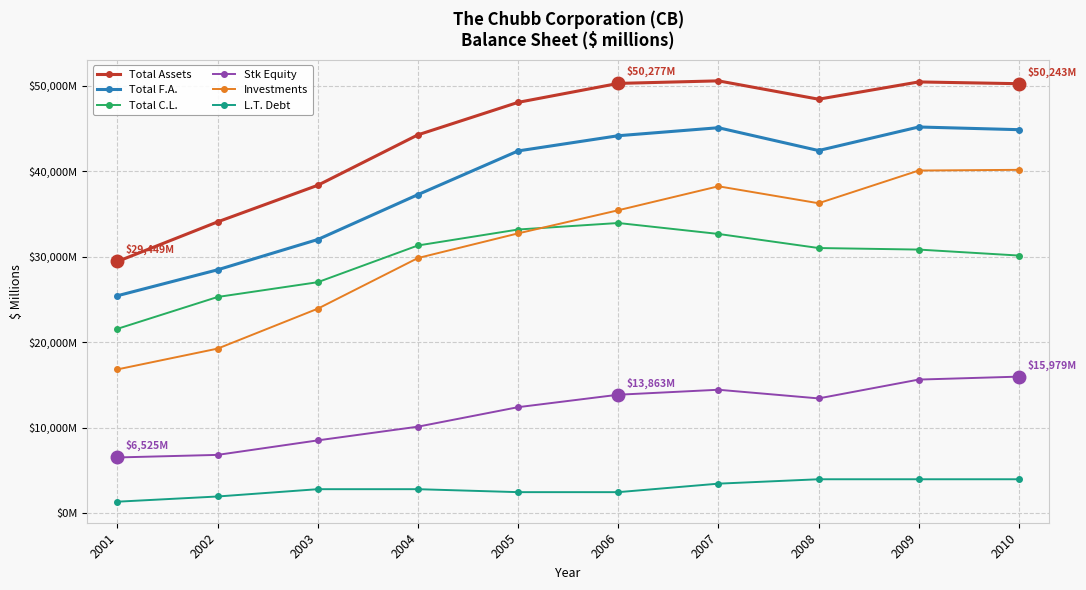

What are all the series names shown in the legend?

Total Assets, Total F.A., Total C.L., Stk Equity, Investments, L.T. Debt